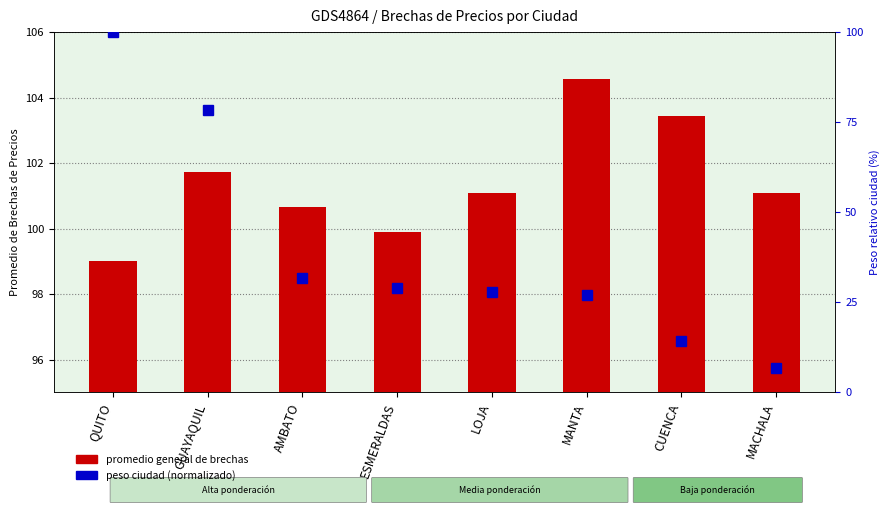

What is the spread (max minus min) of values at GUAYAQUIL?

23.4